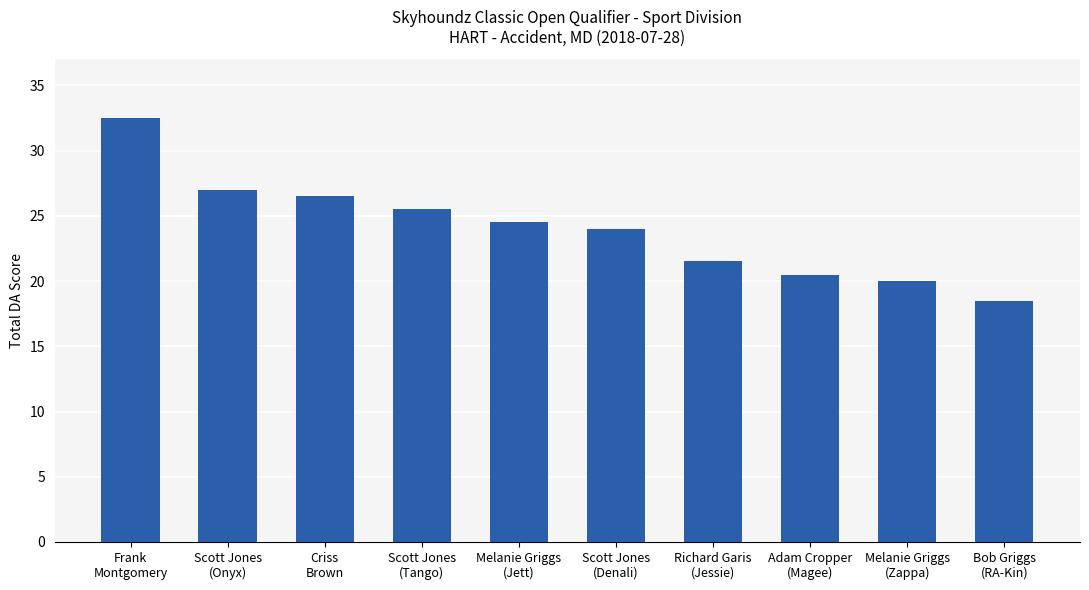

What is the sum of the values at Melanie Griggs
(Jett) and Scott Jones
(Denali)?

48.5